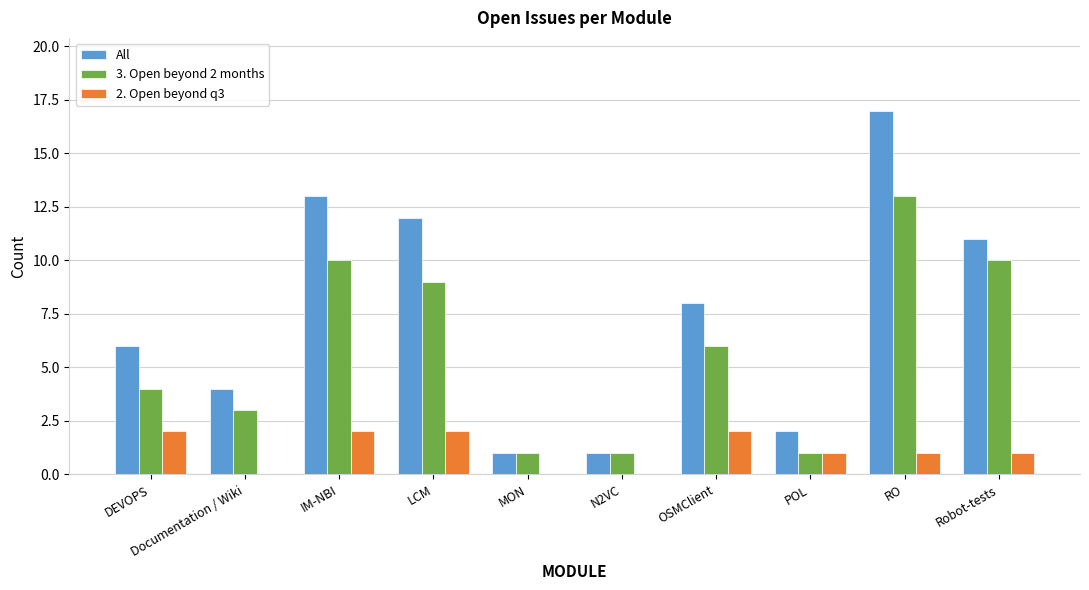

Reading left to right, list all the values displayed in this chart.

All: 6	4	13	12	1	1	8	2	17	11
3. Open beyond 2 months: 4	3	10	9	1	1	6	1	13	10
2. Open beyond q3: 2	0	2	2	0	0	2	1	1	1